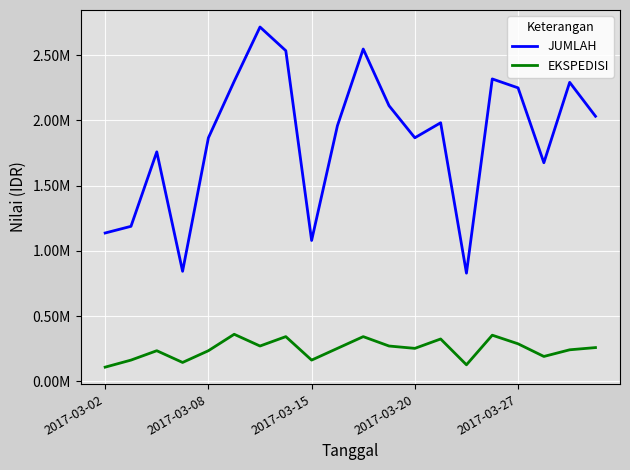

Does the chart display data point markers on the line(s)?

No